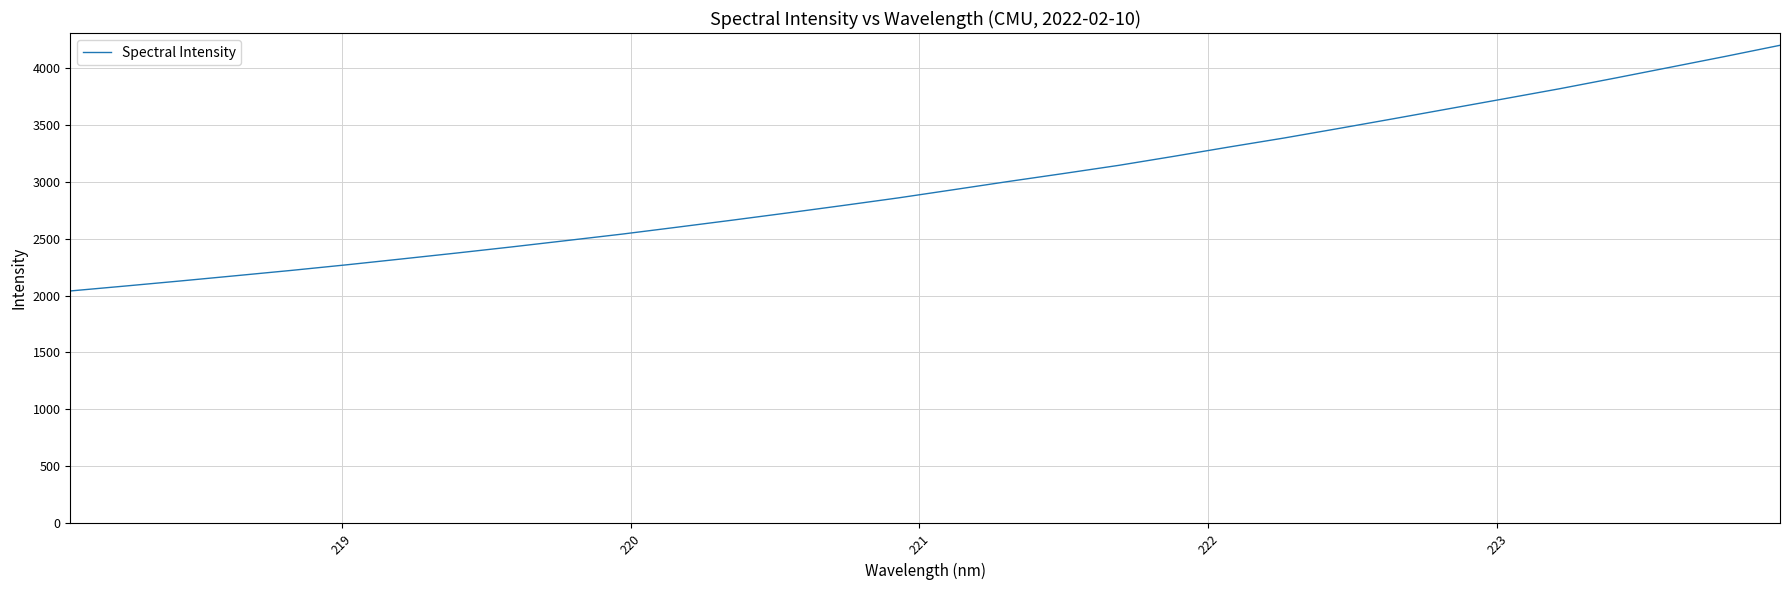

What is the minimum value shown in the chart?

2039.9